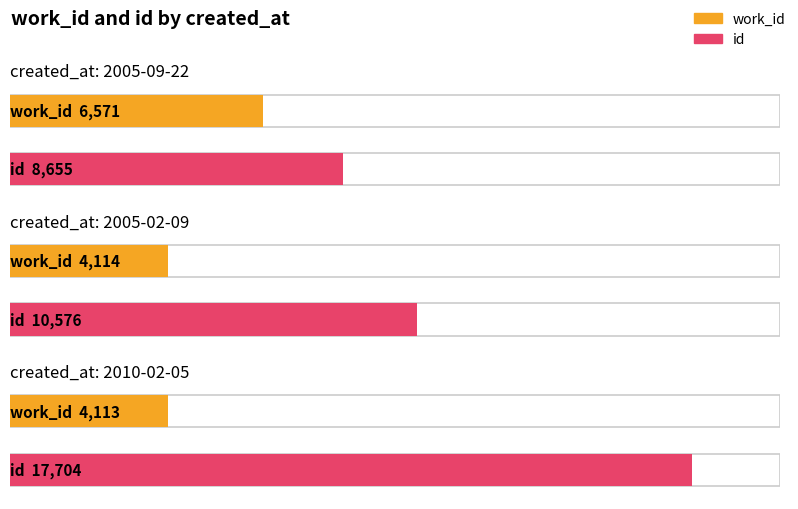

What is the sum of the work_id values at 2010-02-05 and 2005-09-22?

10684